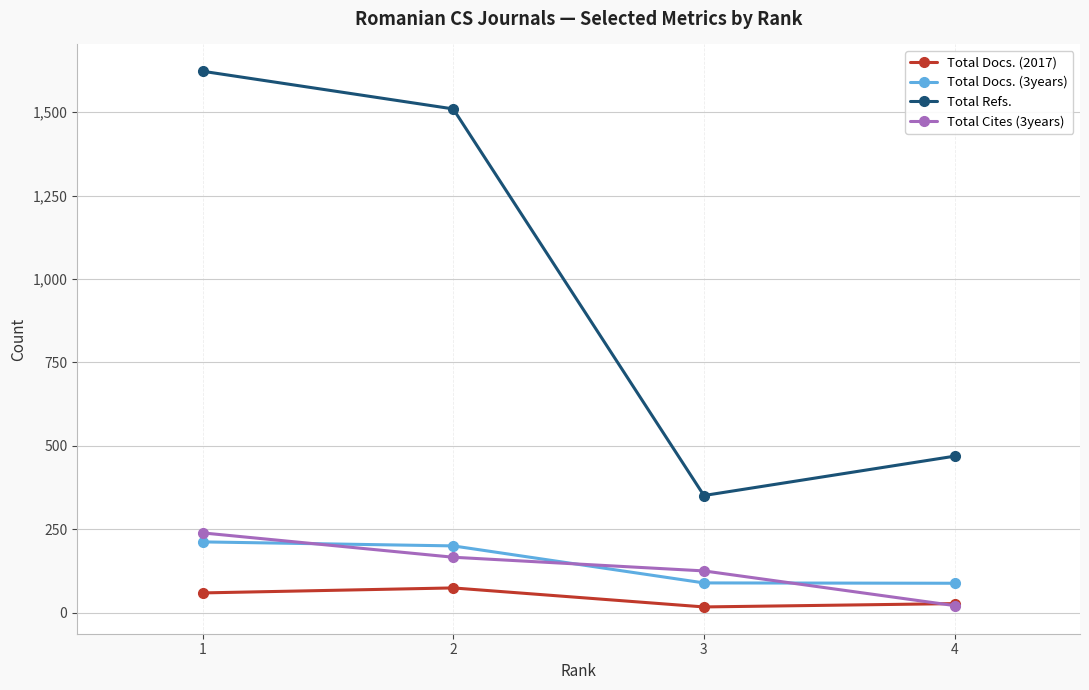

Is it true that Total Docs. (3years) equals 200 at 2?

True